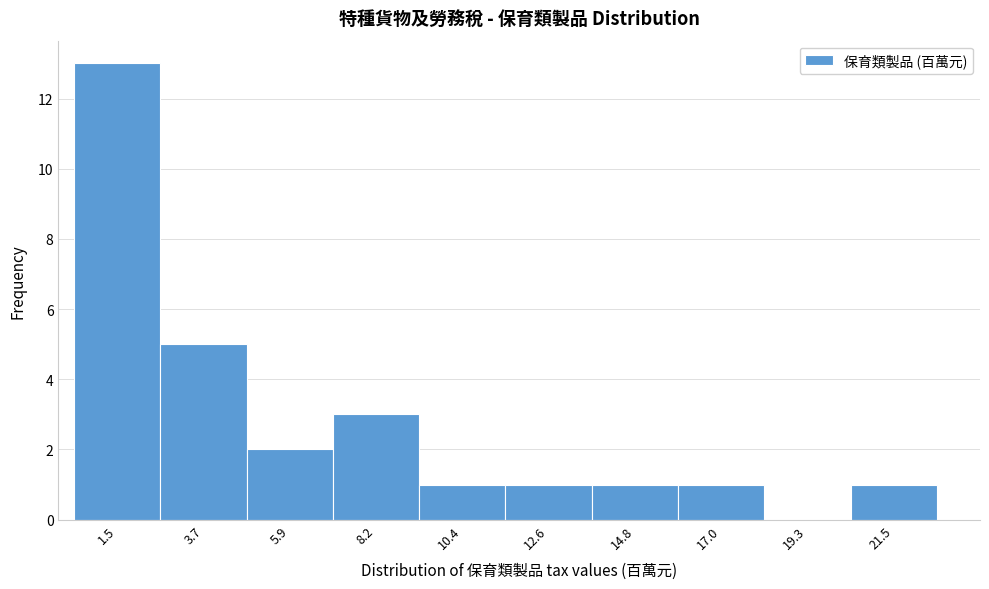

Which range on the x-axis has the tallest bar?

0.5 to 2.5